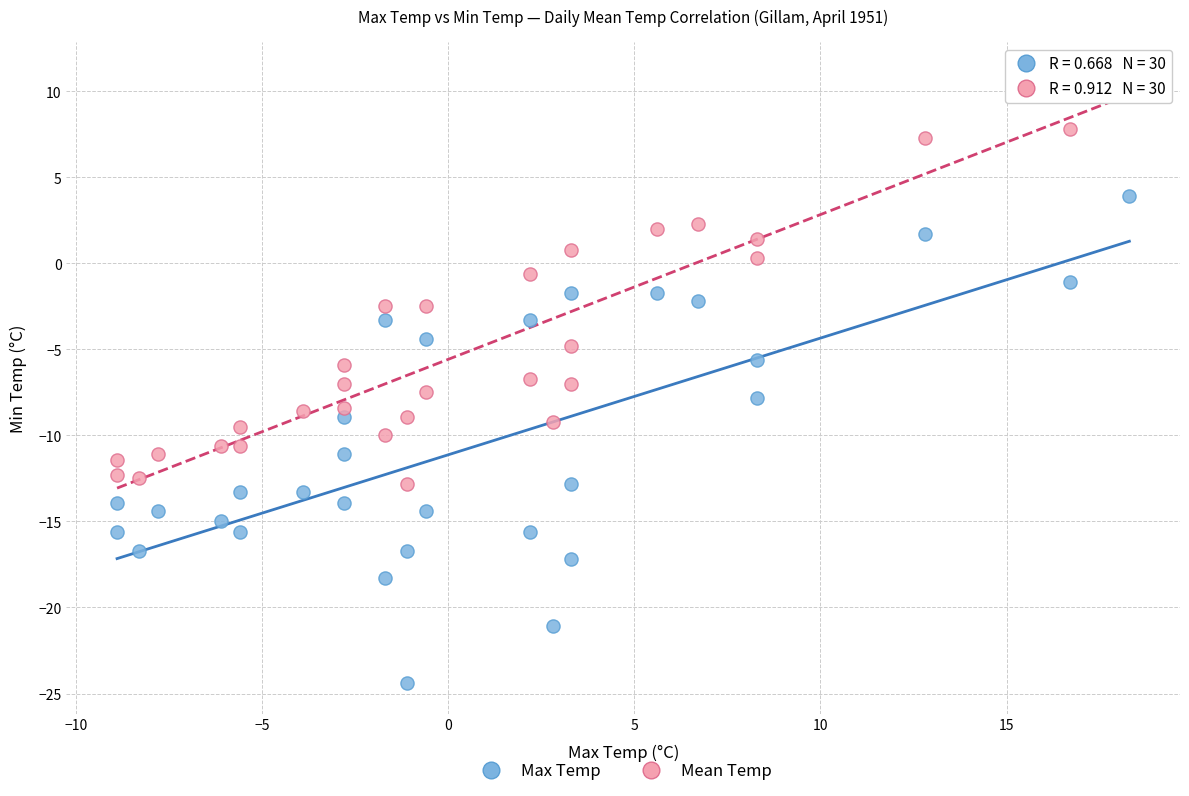

What is the X range (max minus min) for the scatter plot?

27.2